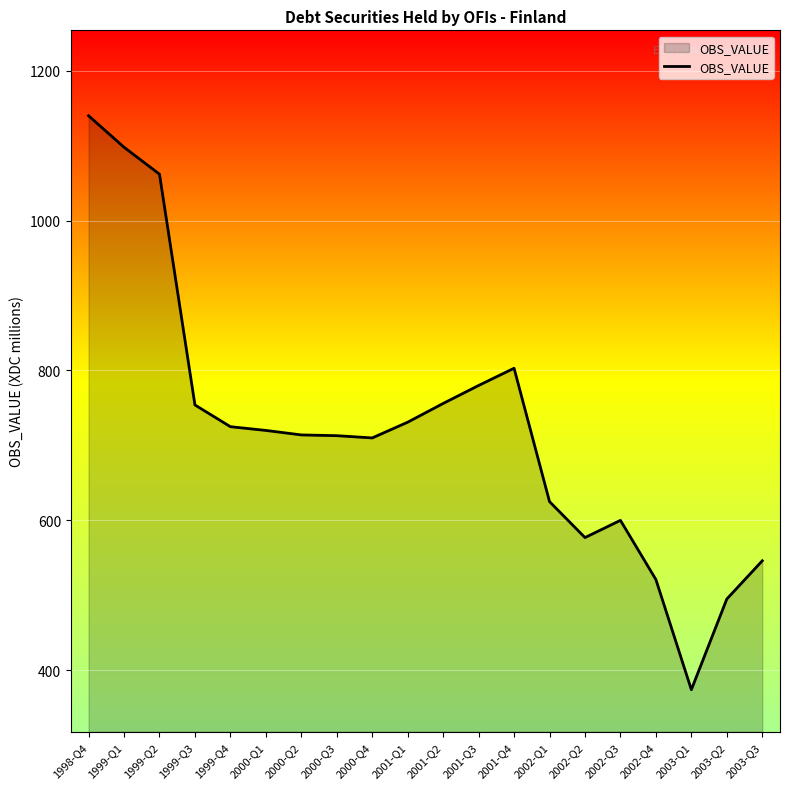

The value at 1999-Q1 is 1098. True or false?

True